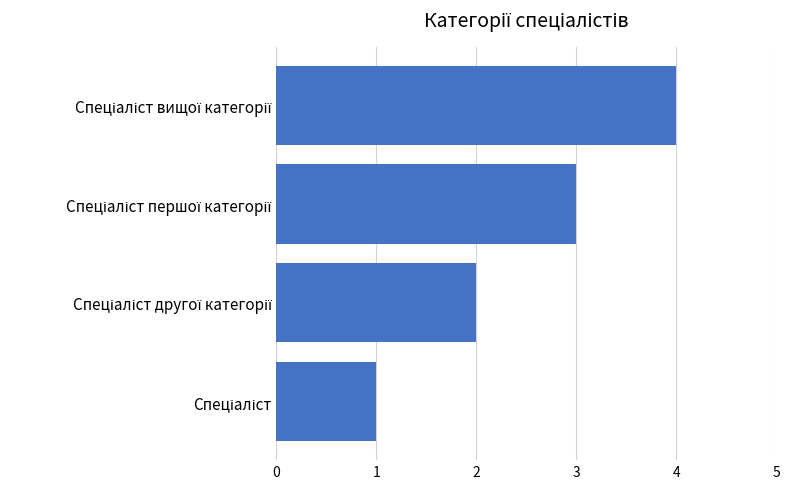

What is the maximum value shown in the chart?

4